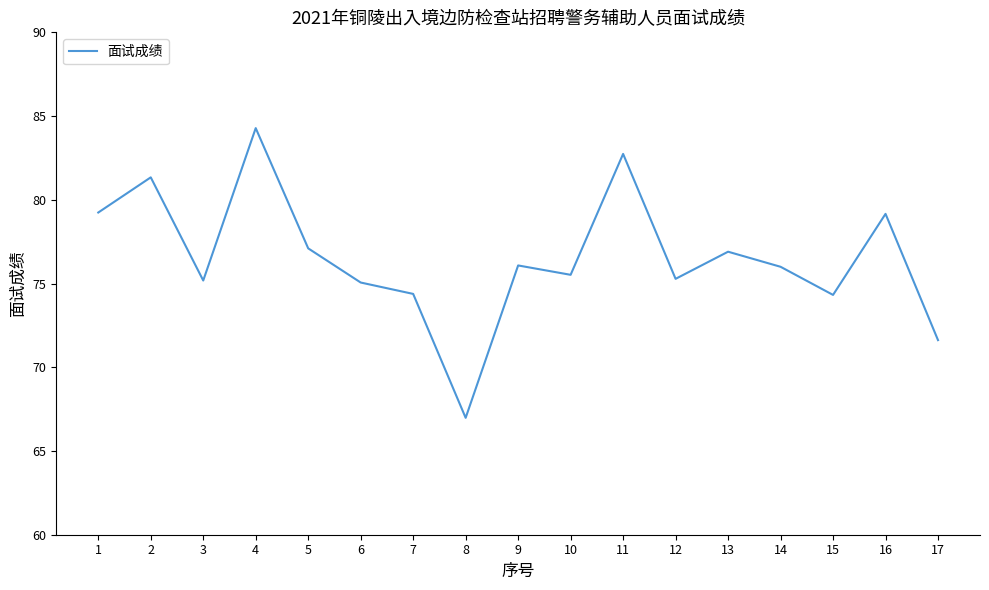

Where does the data first go above 76?

1